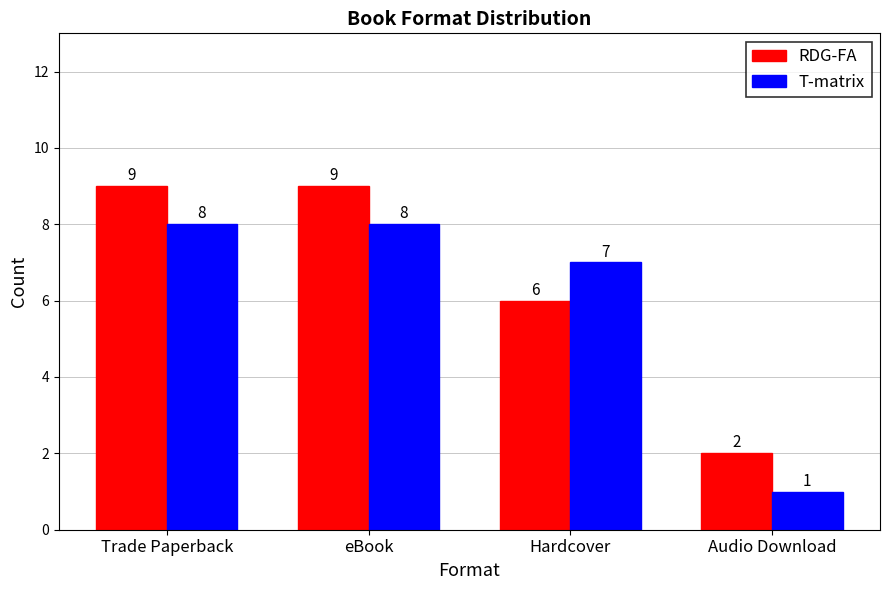

Between Hardcover and Audio Download, which series saw the biggest shift?

T-matrix